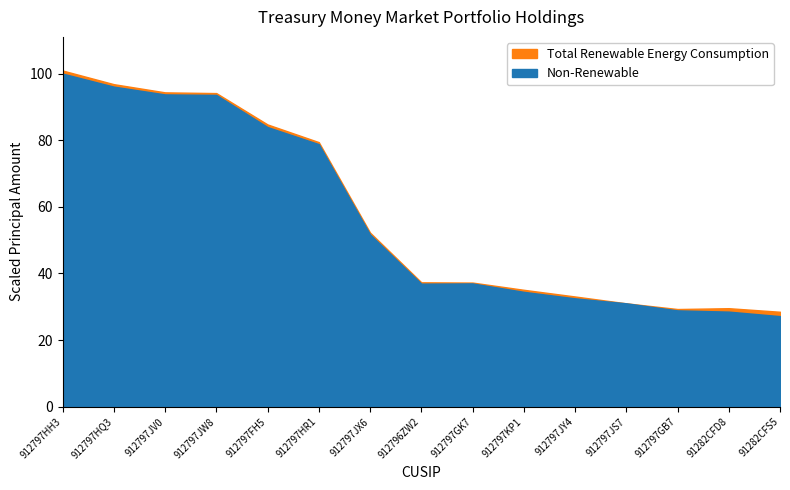

Rank the series by their average value, from lowest to highest.

Non-Renewable, Total Renewable Energy Consumption